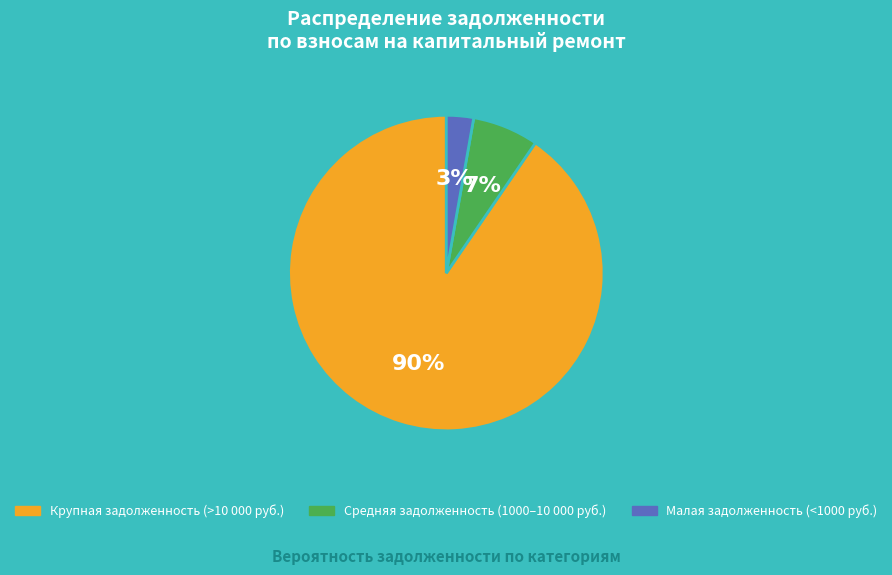

Is there a majority slice in this chart?

Yes